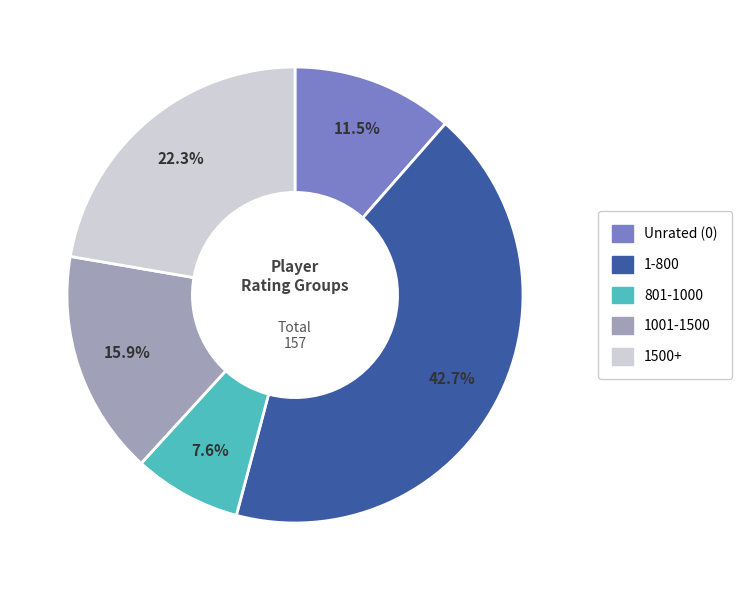

Is there any slice that represents more than half of the pie?

No